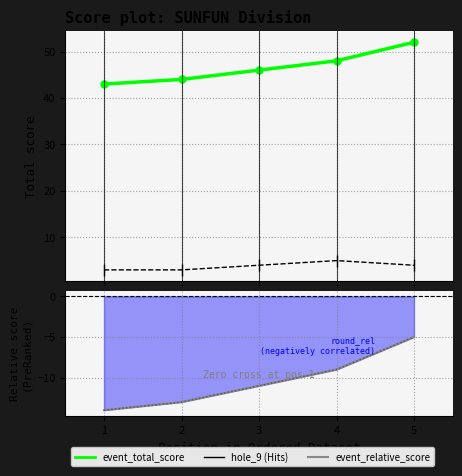

How many categories are shown in the chart?

5